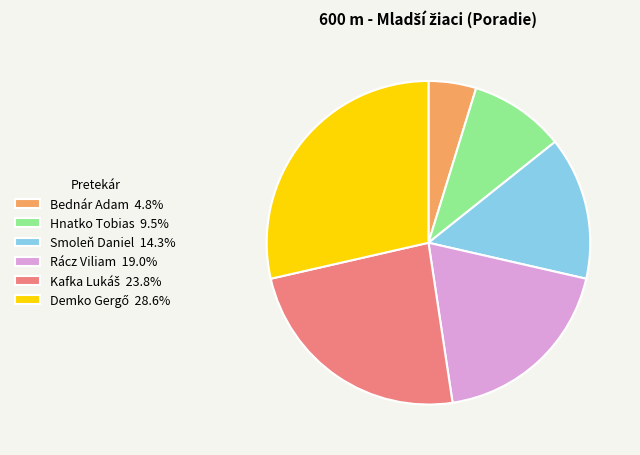

Is the sum of Bednár Adam 4.8% and Rácz Viliam 19.0% greater than half?

No